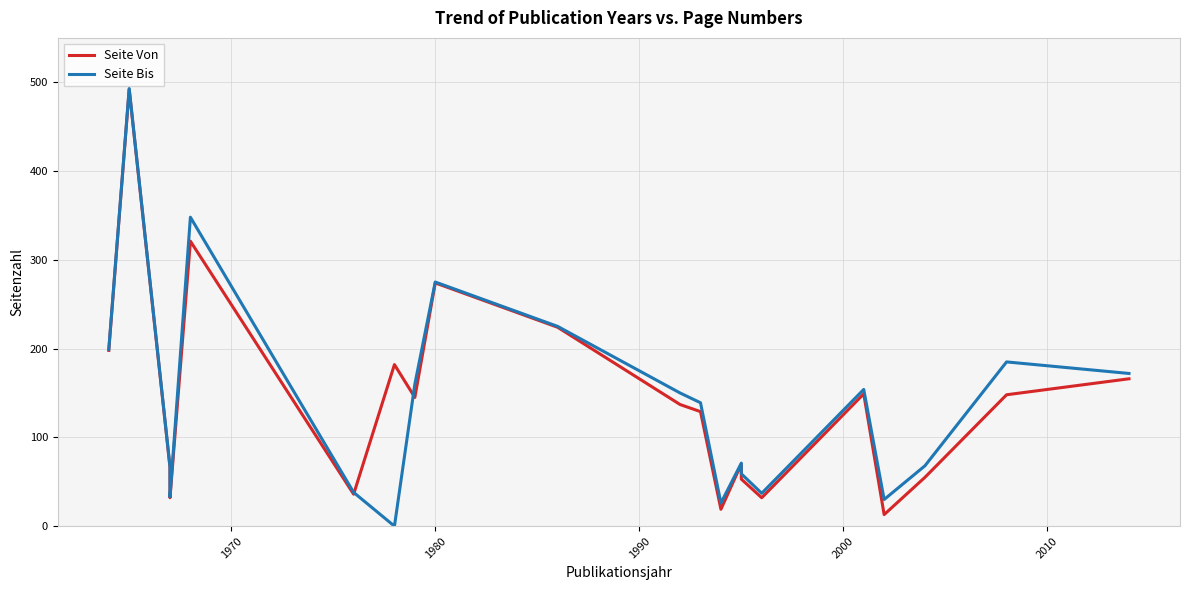

List the series in order of their peak value, highest first.

Seite Bis, Seite Von